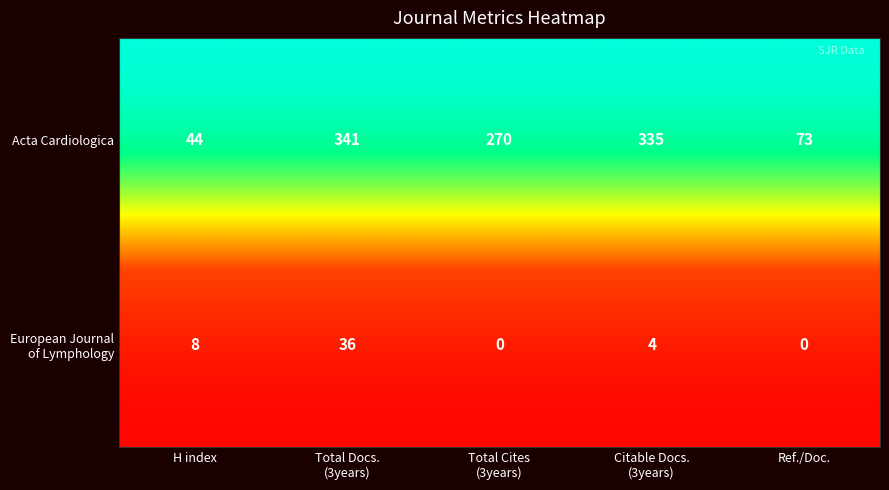

Which series has the widest spread of values?

Acta Cardiologica